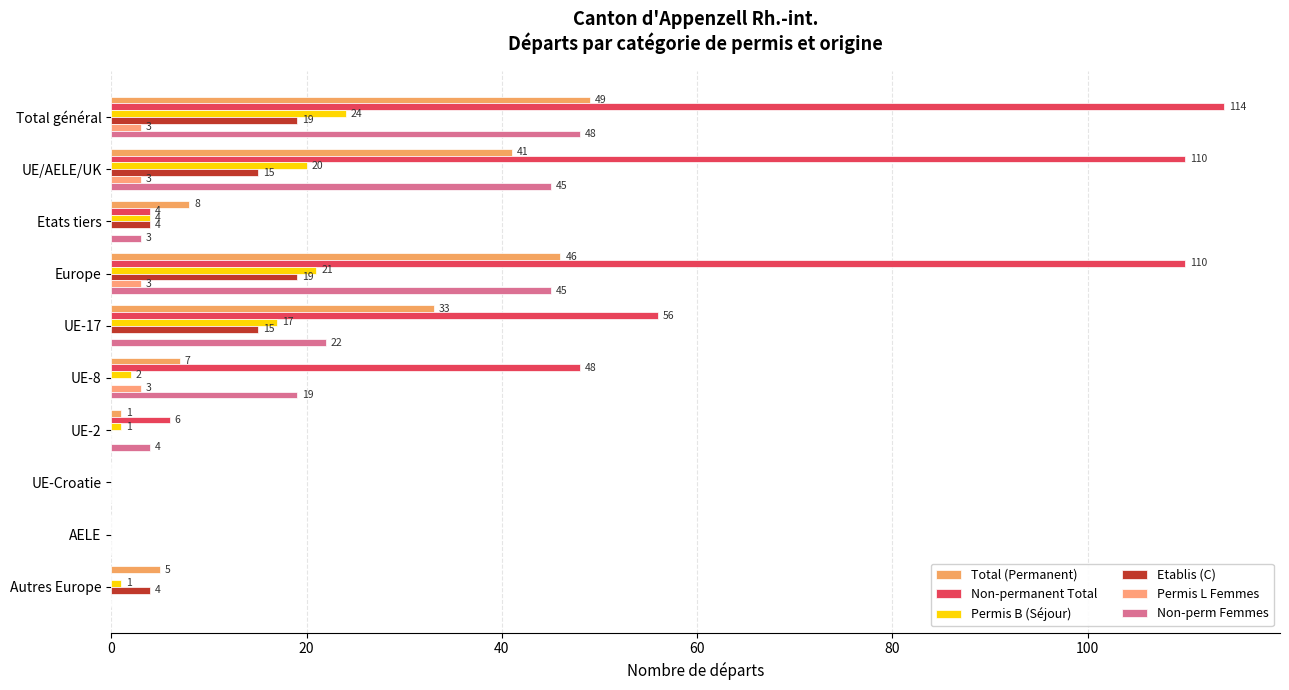

What are all the series names shown in the legend?

Total (Permanent), Non-permanent Total, Permis B (Séjour), Etablis (C), Permis L Femmes, Non-perm Femmes